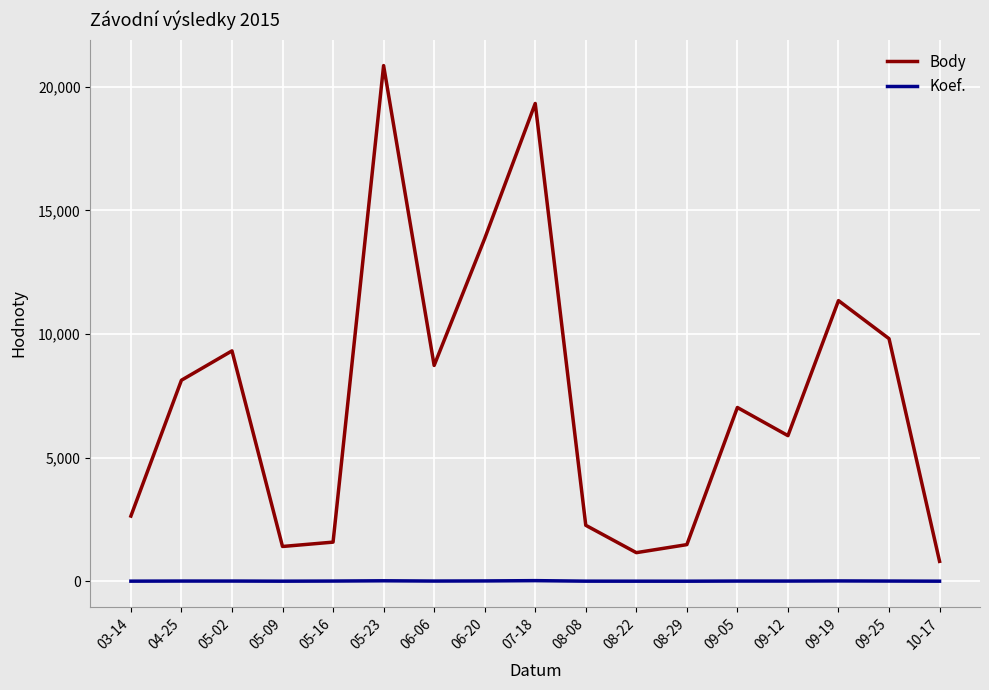

Rank the series by their maximum value, from highest to lowest.

Body, Koef.